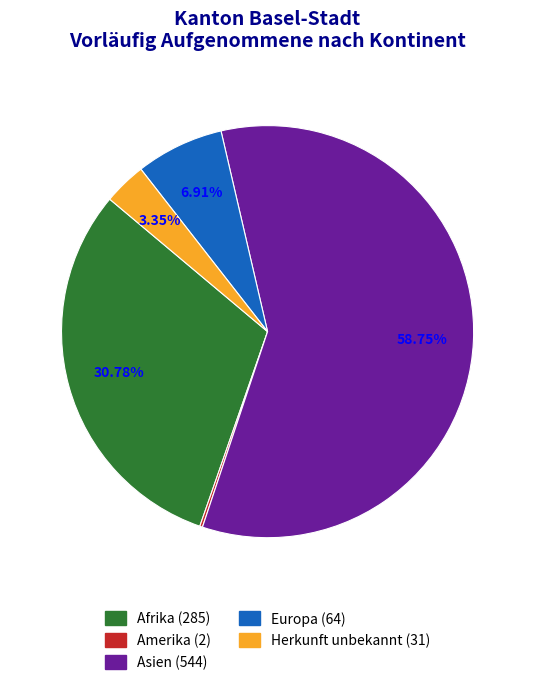

Which category accounts for the majority?

Asien